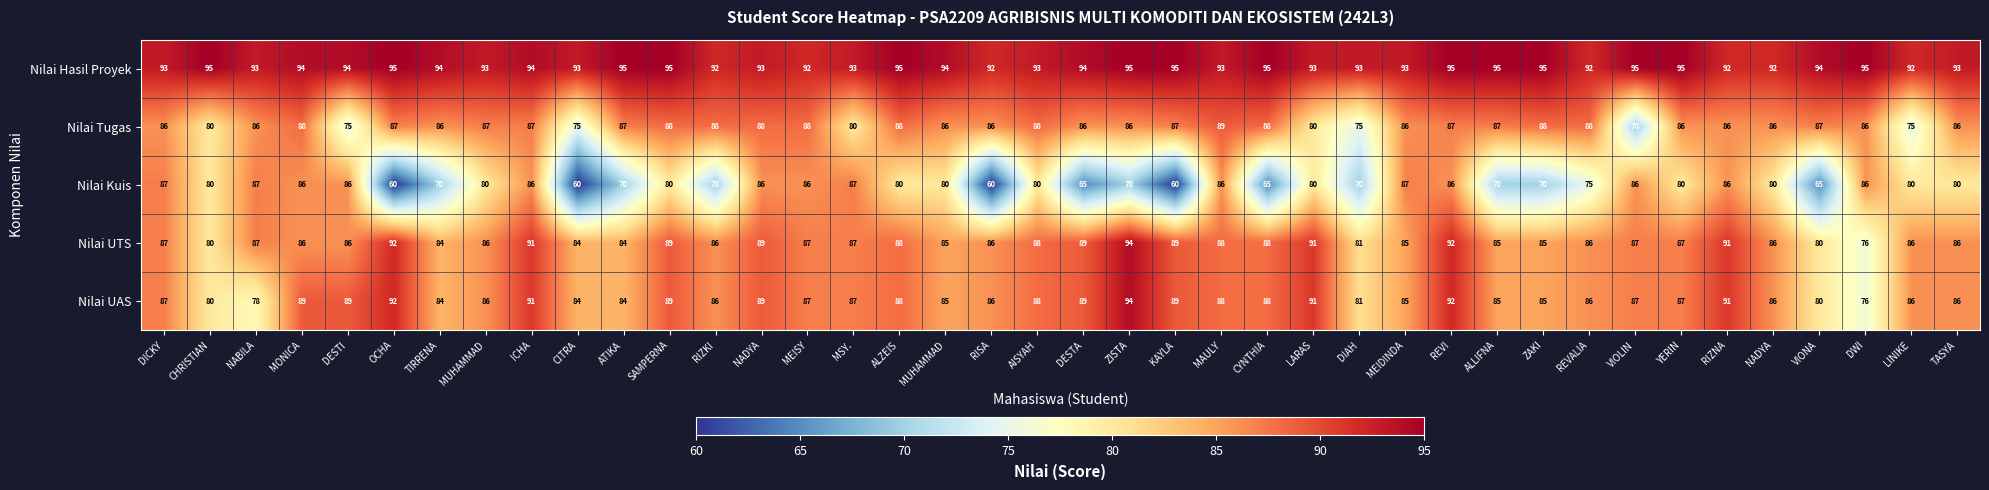

How many categories are shown in the chart?

40